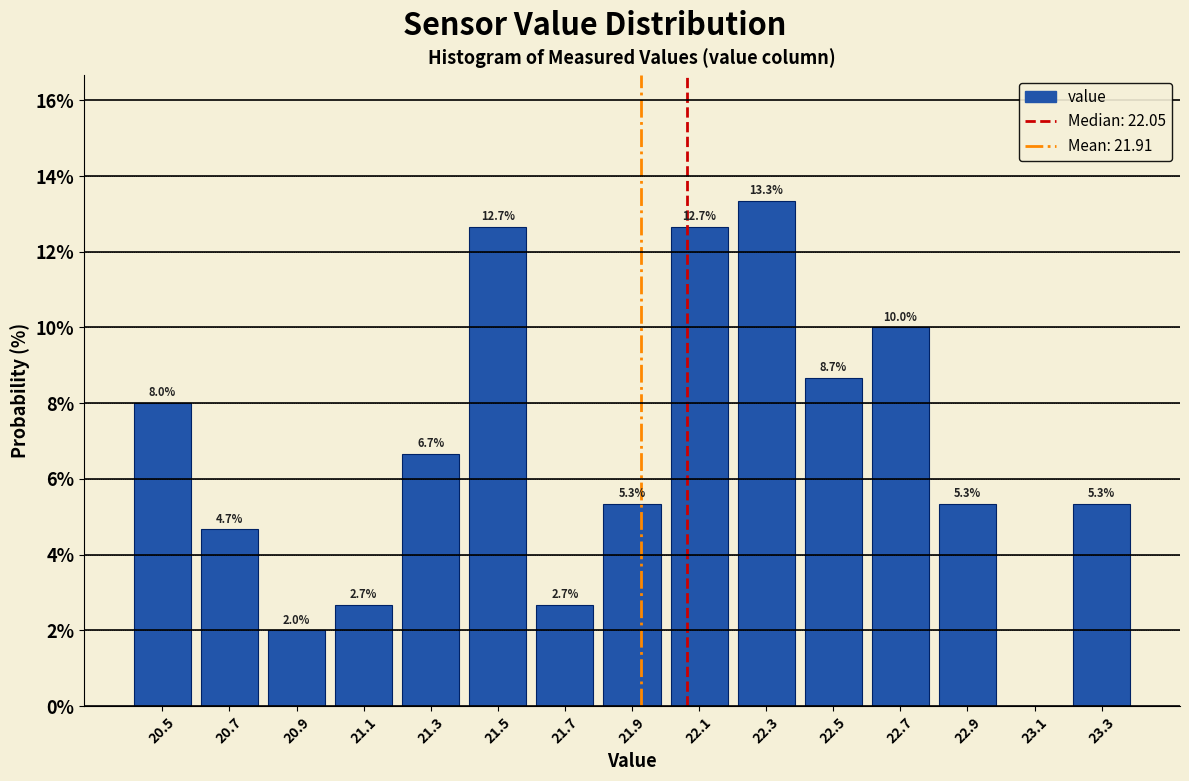

Which range on the x-axis has the tallest bar?

22.20 to 22.40